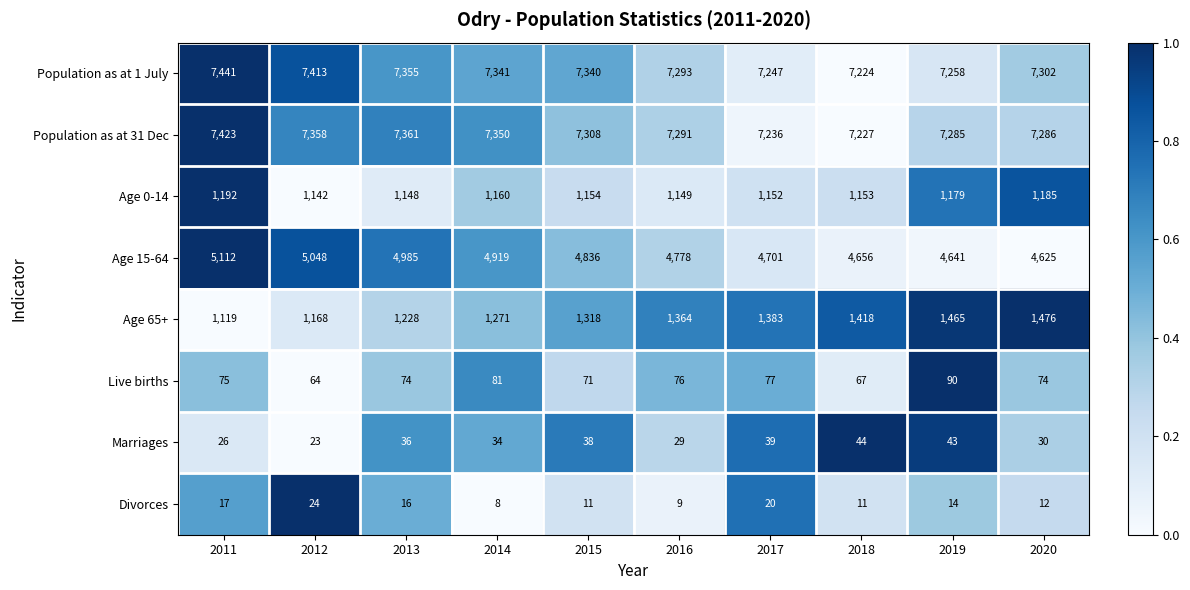

What is the sum of all Age 15-64 values?

48301